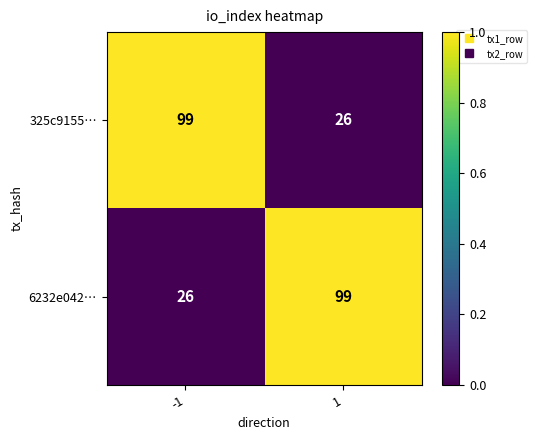

What is the difference between the highest and lowest values at -1?

73